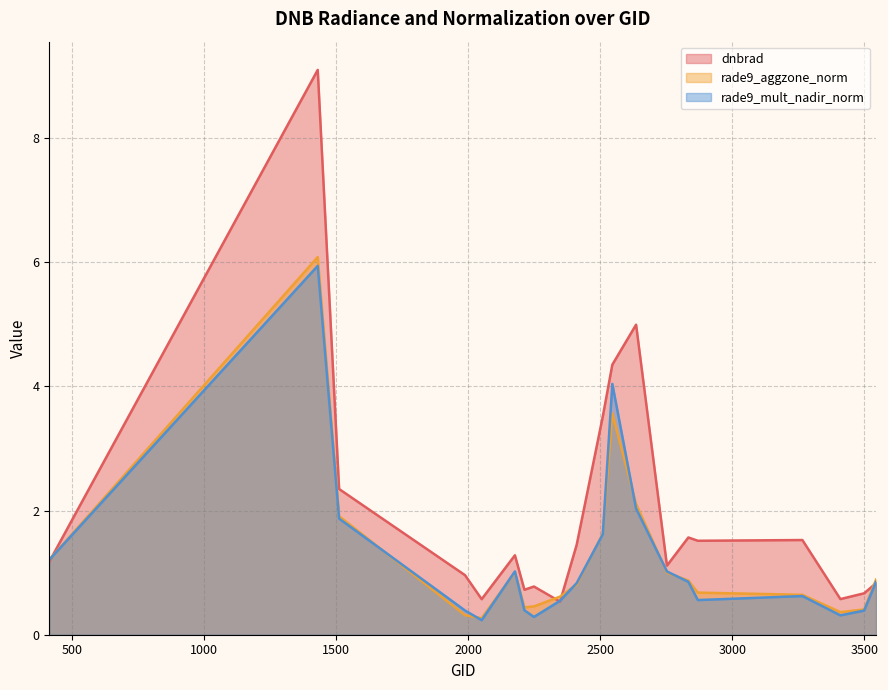

How many data points in dnbrad are less than 1?

8